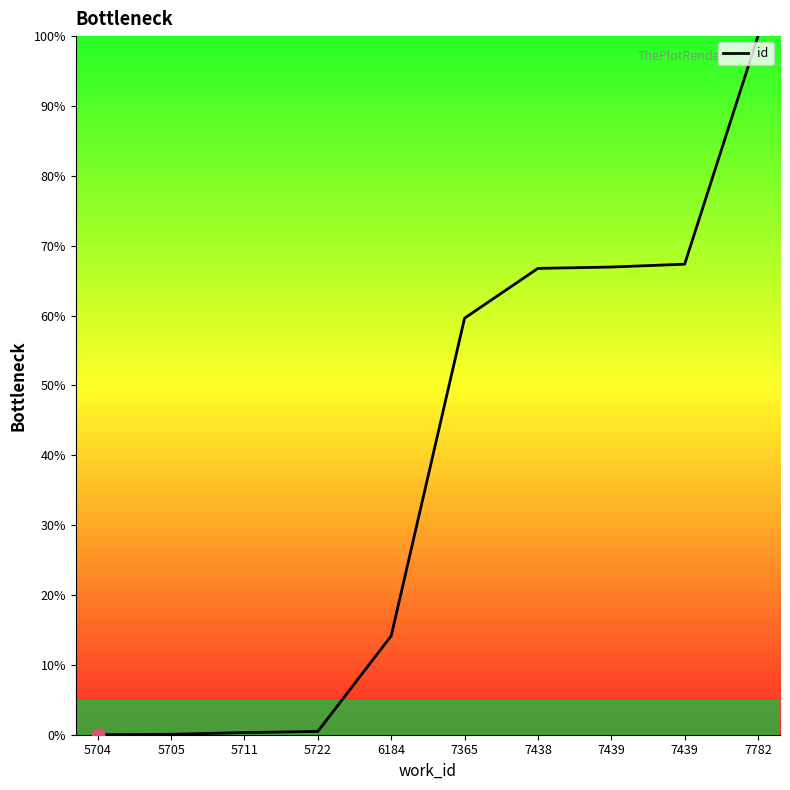

What is the change in value from 5704 to 5722?

+0.5